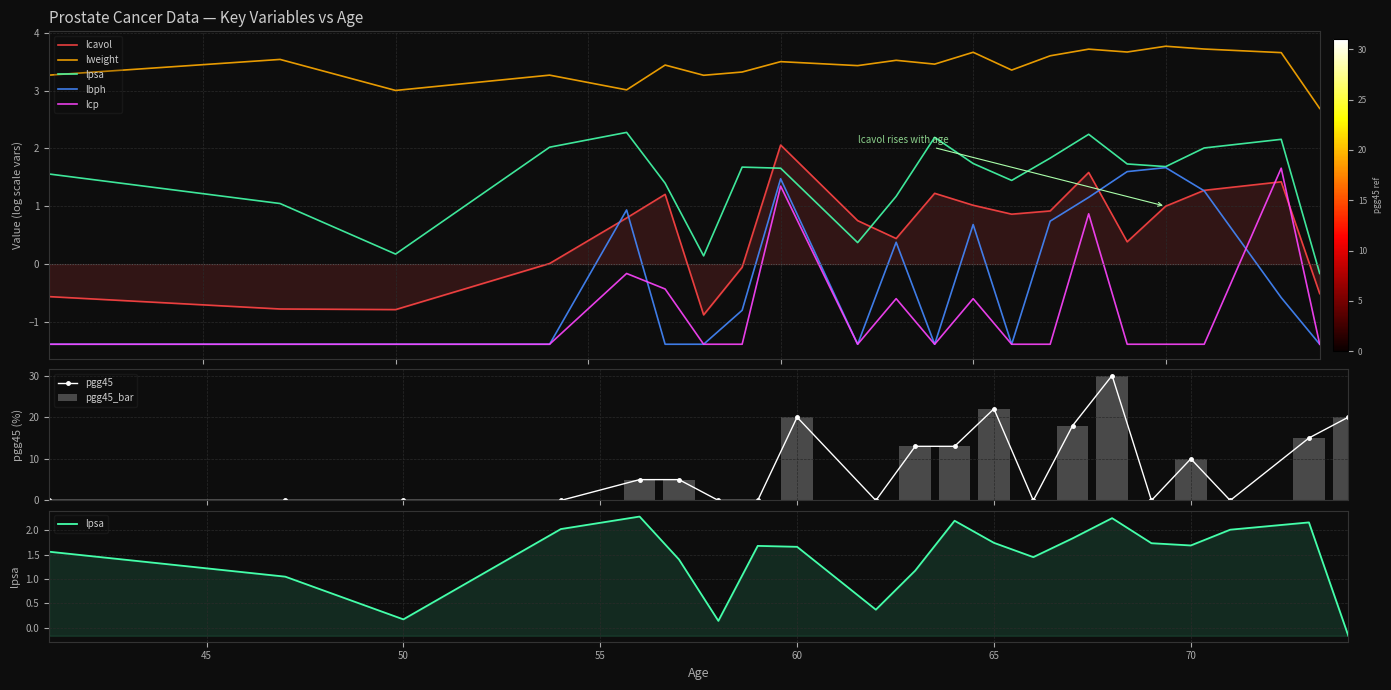

What is the smallest value displayed?

-1.4